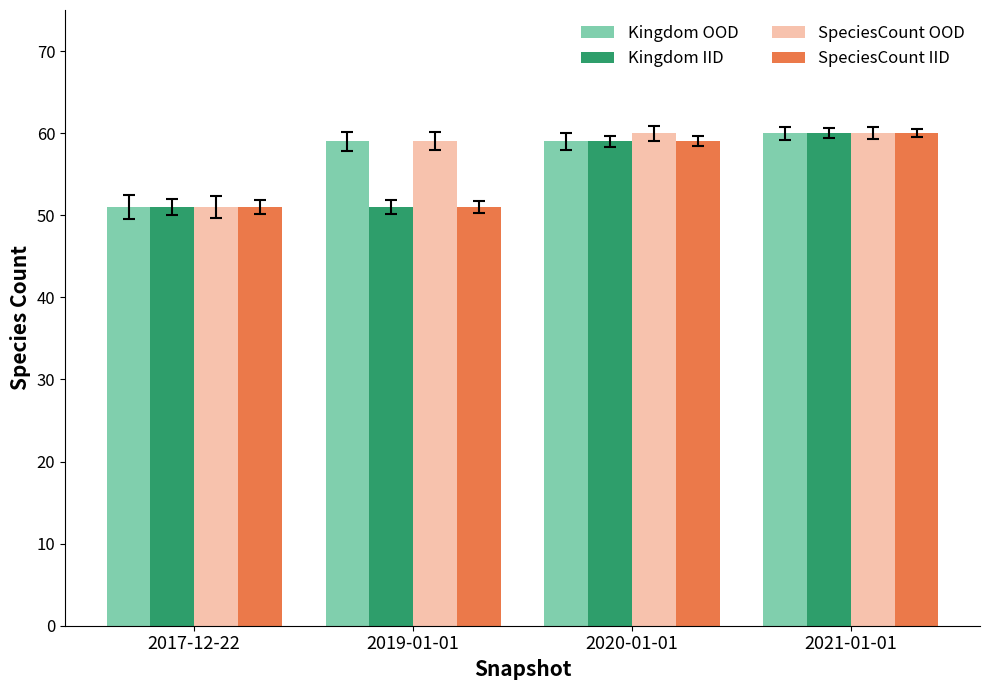

Reading left to right, transcribe all the data shown in this chart.

Kingdom OOD: 2017-12-22=51	2019-01-01=59	2020-01-01=59	2021-01-01=60
Kingdom IID: 2017-12-22=51	2019-01-01=51	2020-01-01=59	2021-01-01=60
SpeciesCount OOD: 2017-12-22=51	2019-01-01=59	2020-01-01=60	2021-01-01=60
SpeciesCount IID: 2017-12-22=51	2019-01-01=51	2020-01-01=59	2021-01-01=60